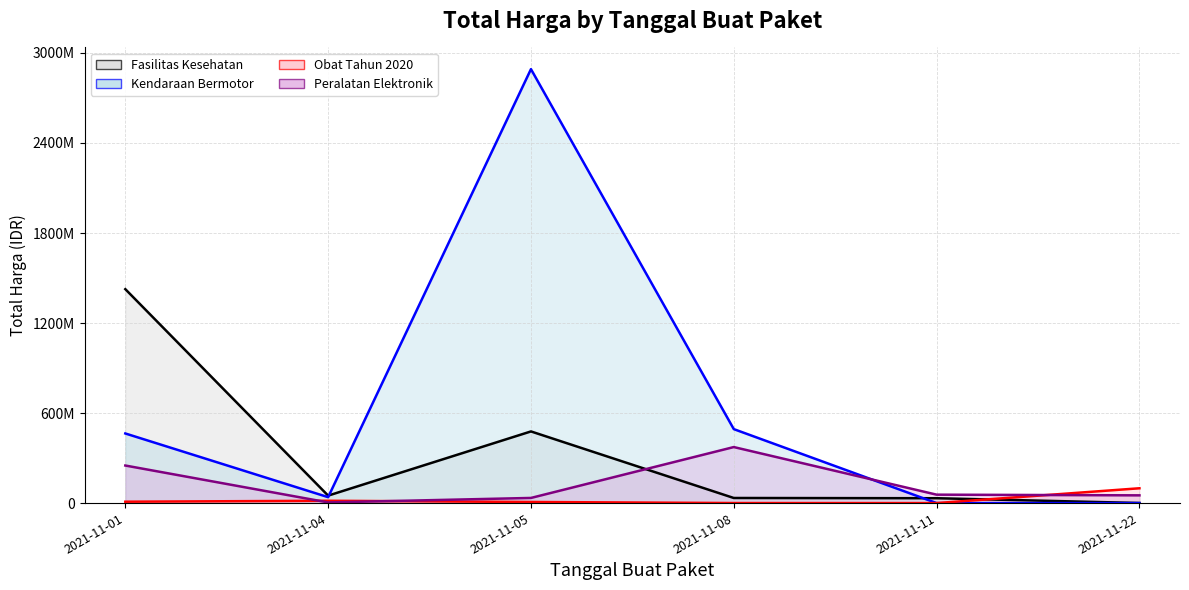

What is the difference between the second highest and minimum values in the Peralatan Elektronik series?

246000000